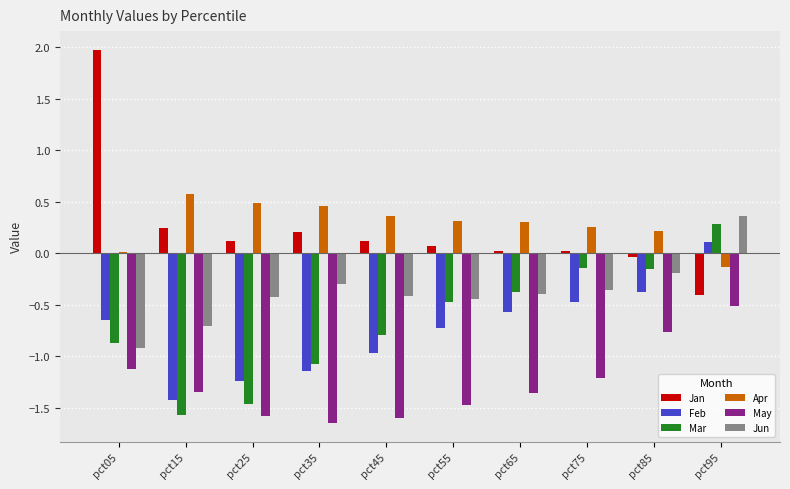

What is the total value across all series at pct45?

-3.3